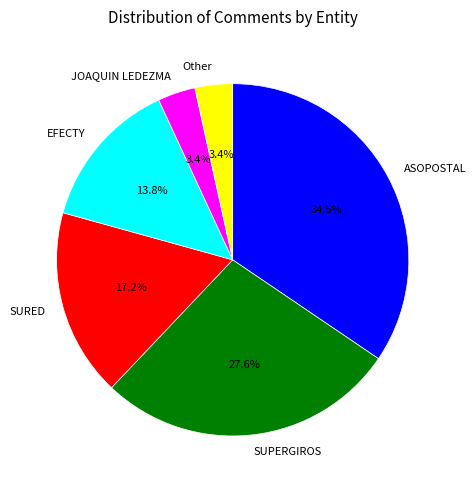

How many slices are in this pie chart?

6